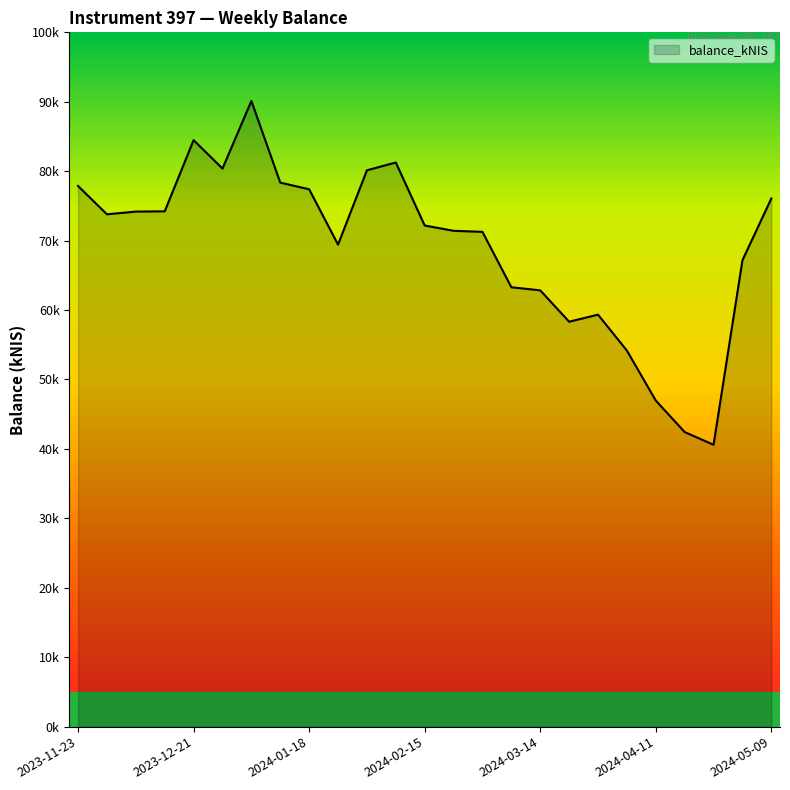

How many points are lower than both their immediate neighbors (excluding endpoints)?

5